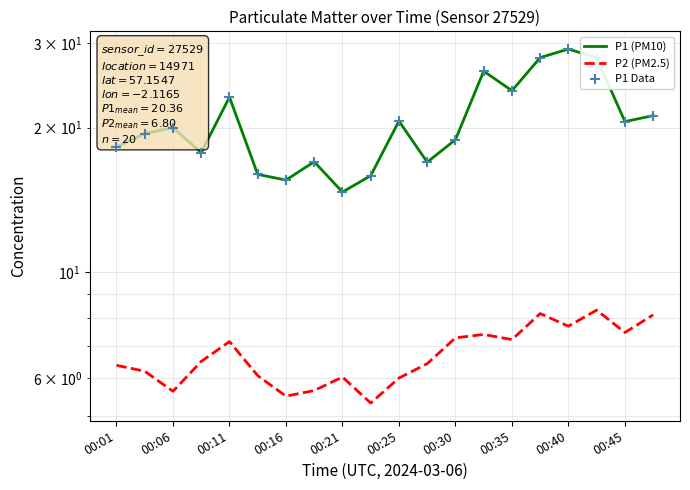

Which series has the widest spread of Y values?

P1 (PM10)